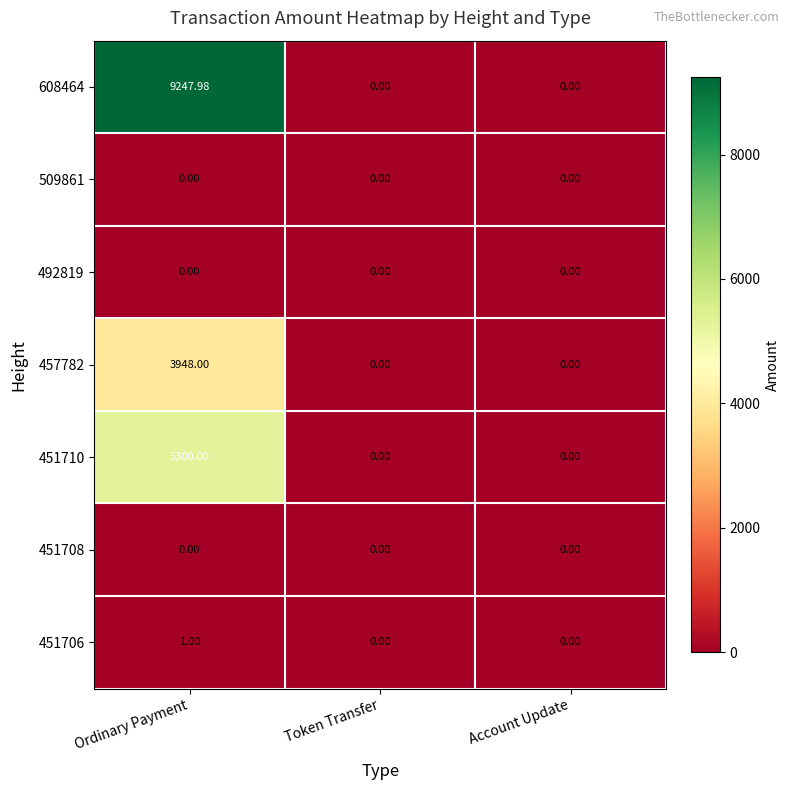

Which category has the highest value across all series?

Ordinary Payment